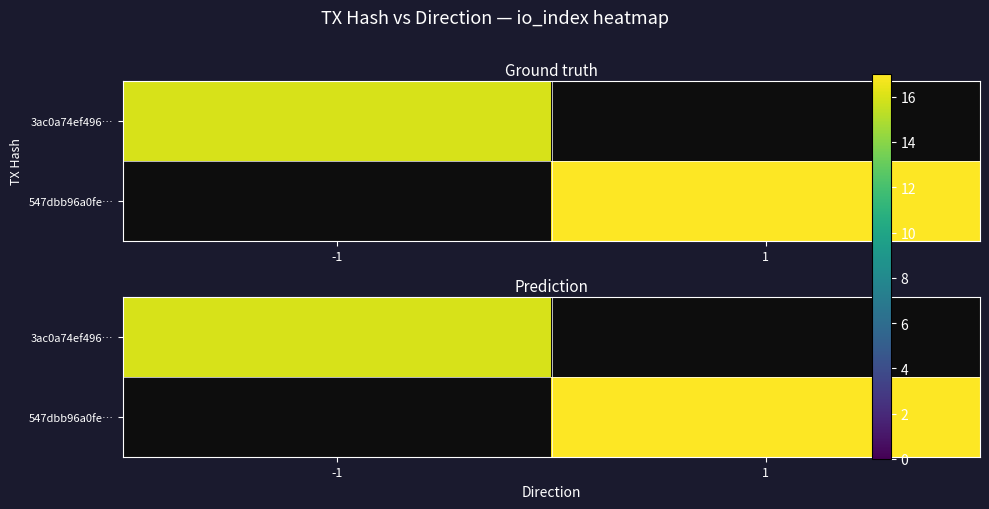

List the labels in order of 3ac0a74ef496… value, largest first.

-1, 1